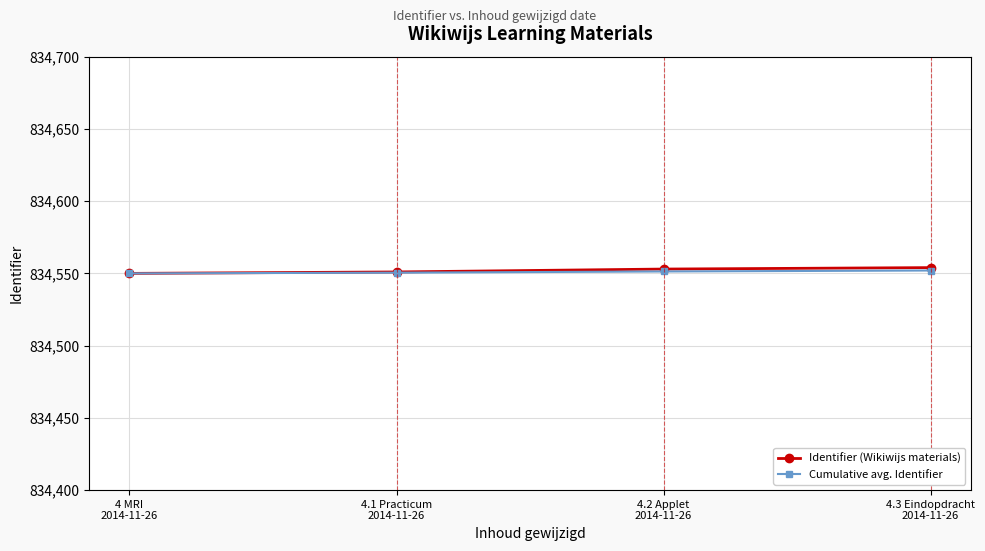

What is the greatest value displayed?

834554.0